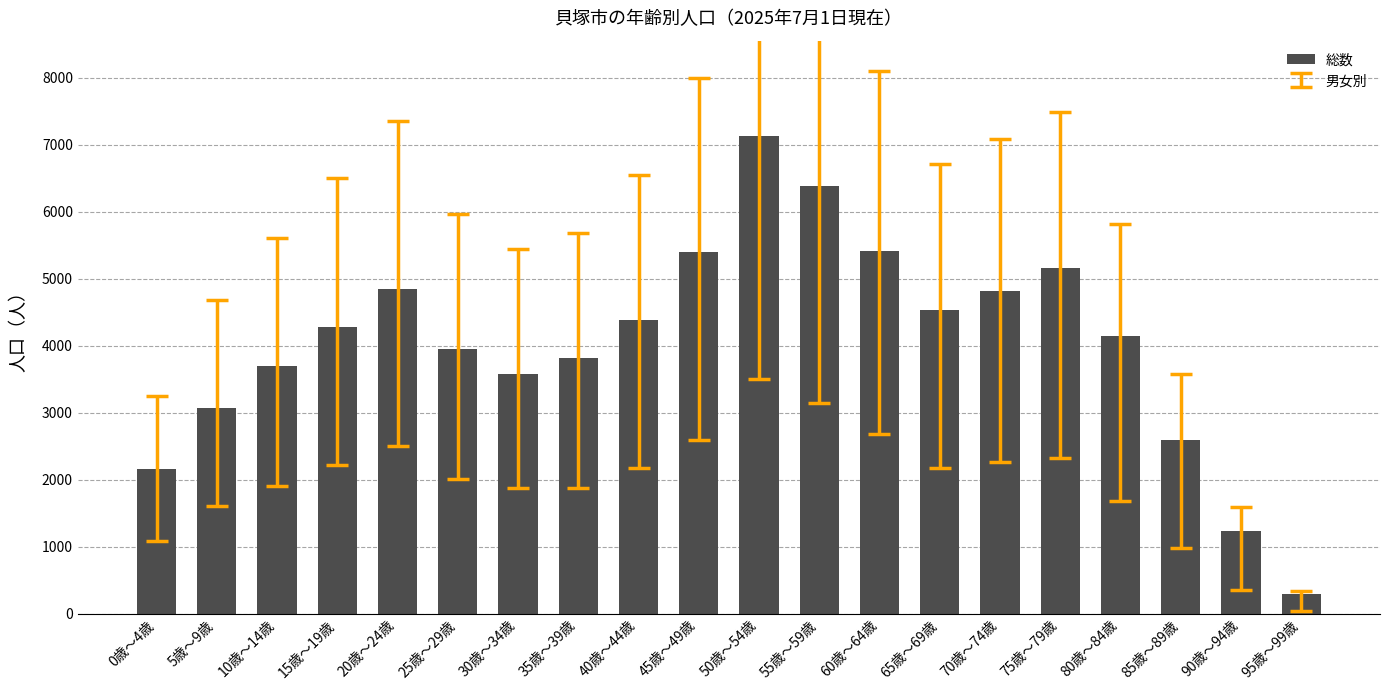

What value does the data have at 30歳～34歳, to the nearest 100?

3600